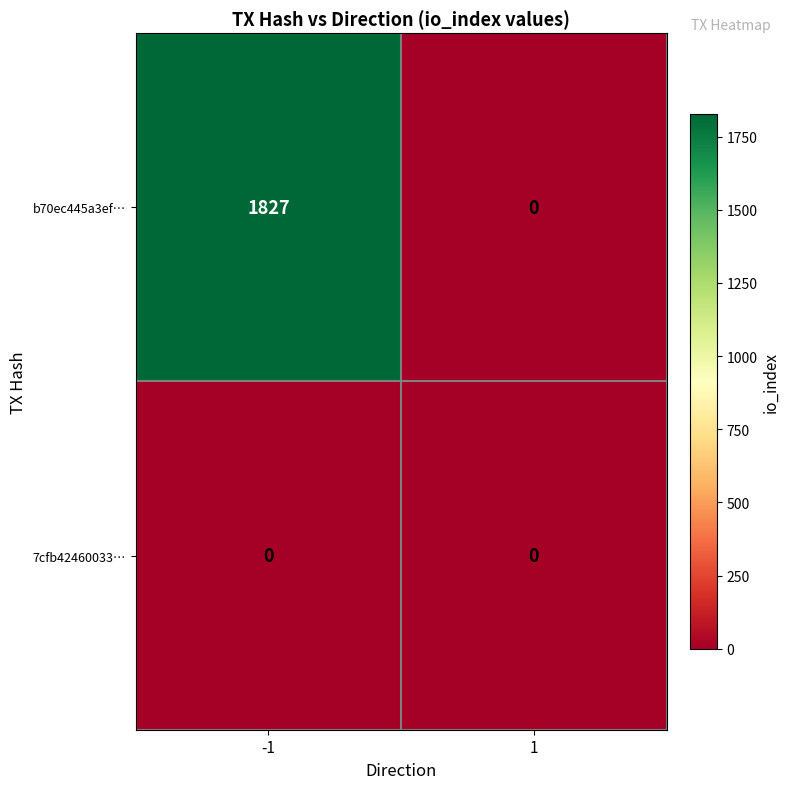

What is the sum of the b70ec445a3ef… values at 1 and -1?

1827